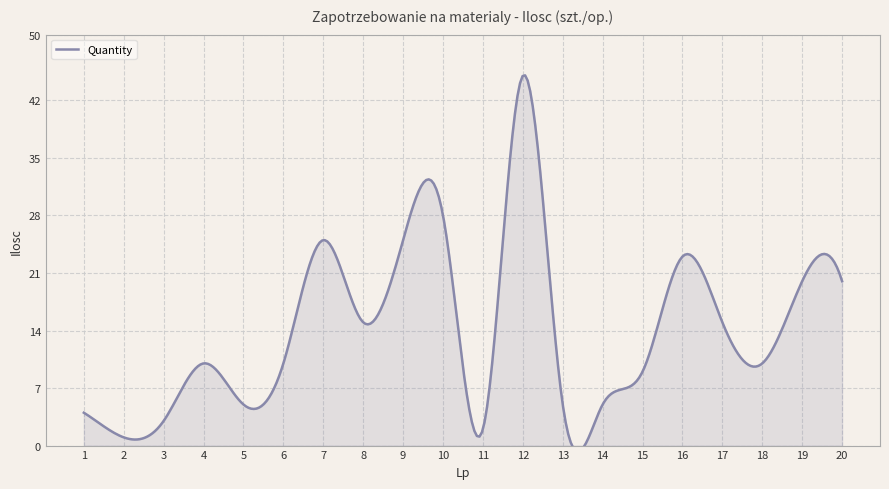

Which category has the highest value across all series?

12